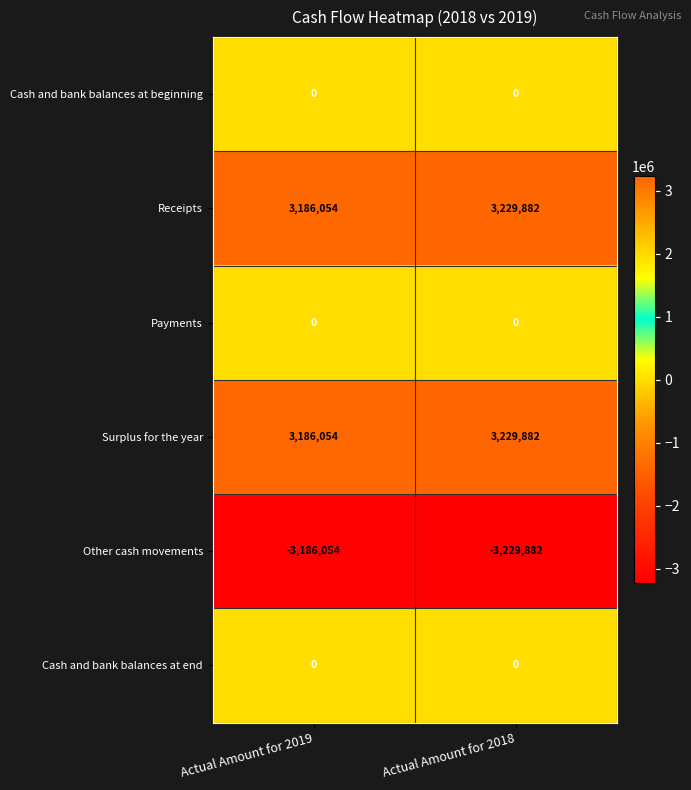

What is the spread (max minus min) of values at Actual Amount for 2018?

6459764